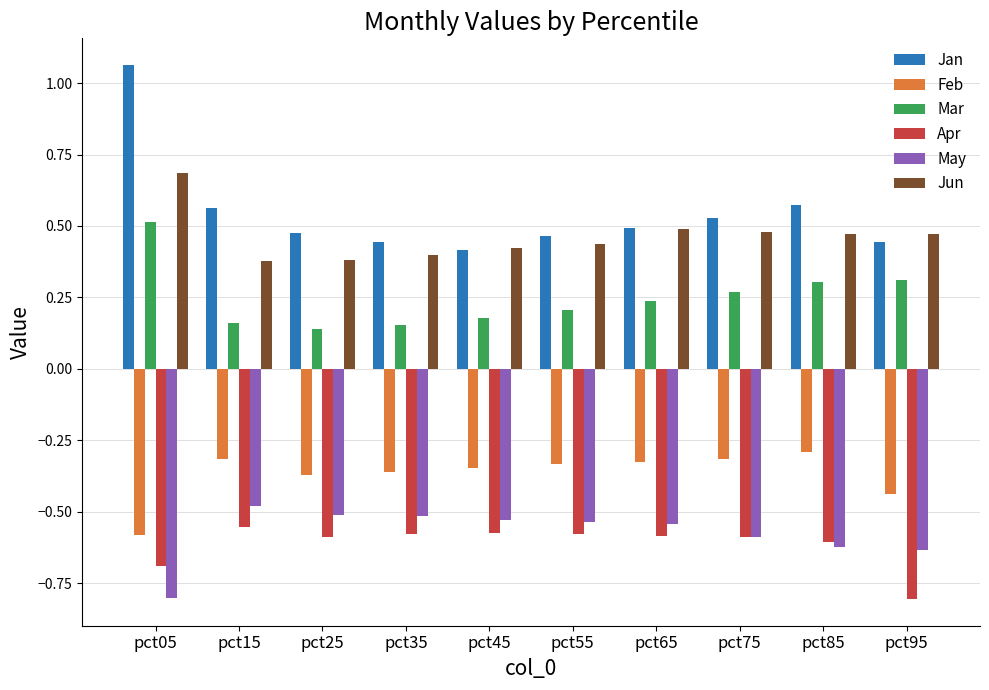

What are all the series names shown in the legend?

Jan, Feb, Mar, Apr, May, Jun